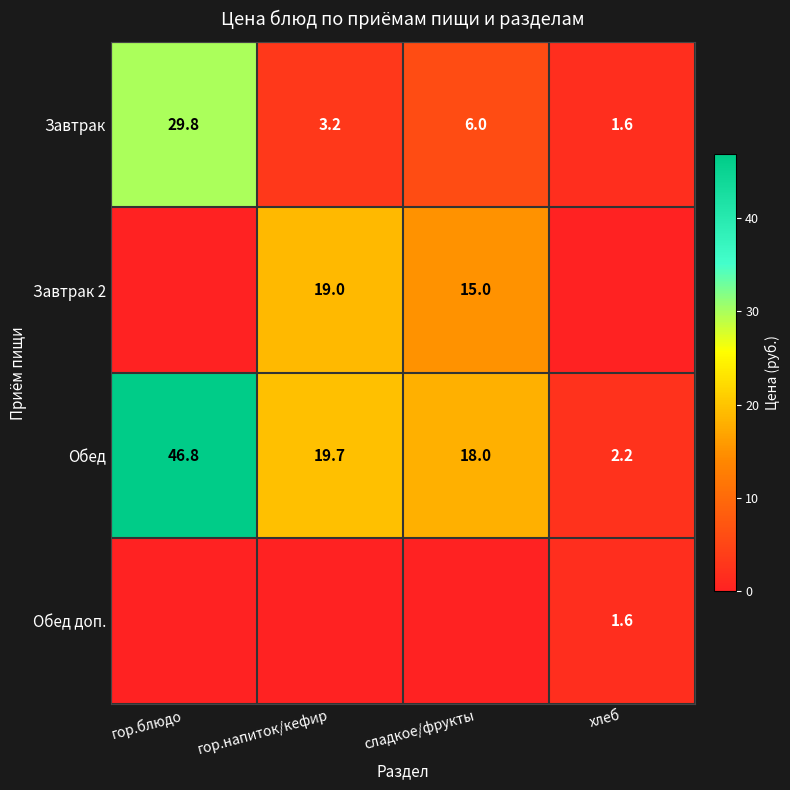

True or false: Завтрак has a value of 4.7 at гор.напиток/кефир.

False